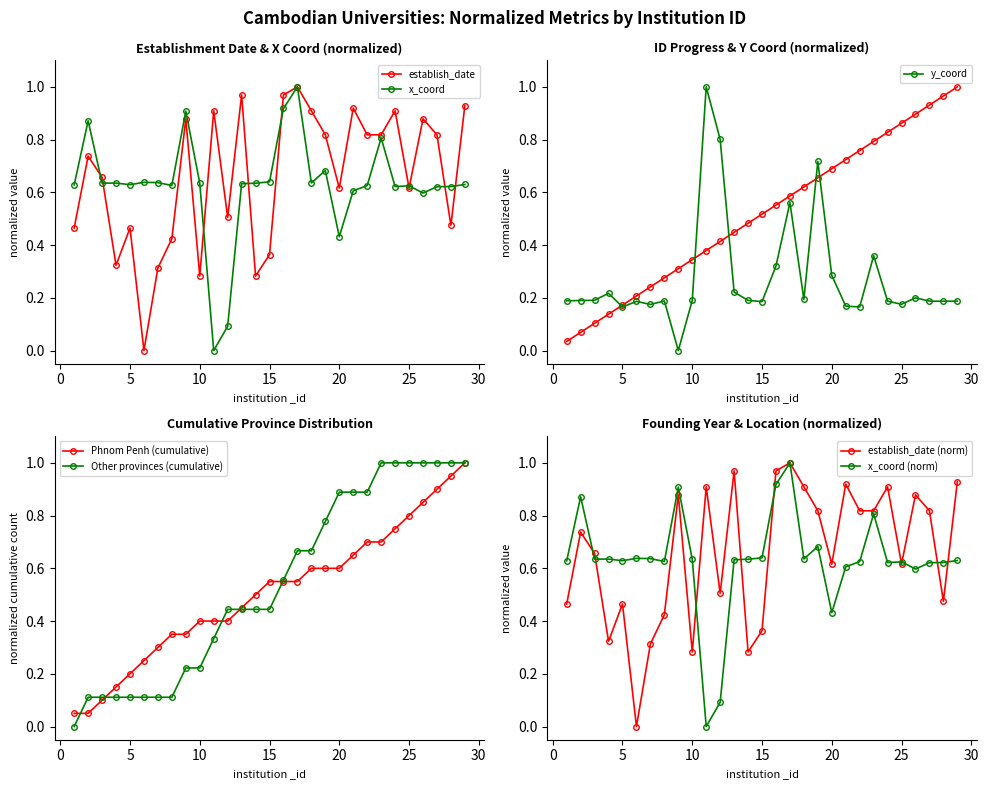

Reading left to right, transcribe all the data shown in this chart.

establish_date: 0.5	0.7	0.7	0.3	0.5	0.0	0.3	0.4	0.9	0.3	0.9	0.5	1.0	0.3	0.4	1.0	1.0	0.9	0.8	0.6	0.9	0.8	0.8	0.9	0.6	0.9	0.8	0.5	0.9
x_coord: 0.6	0.9	0.6	0.6	0.6	0.6	0.6	0.6	0.9	0.6	0.0	0.1	0.6	0.6	0.6	0.9	1.0	0.6	0.7	0.4	0.6	0.6	0.8	0.6	0.6	0.6	0.6	0.6	0.6